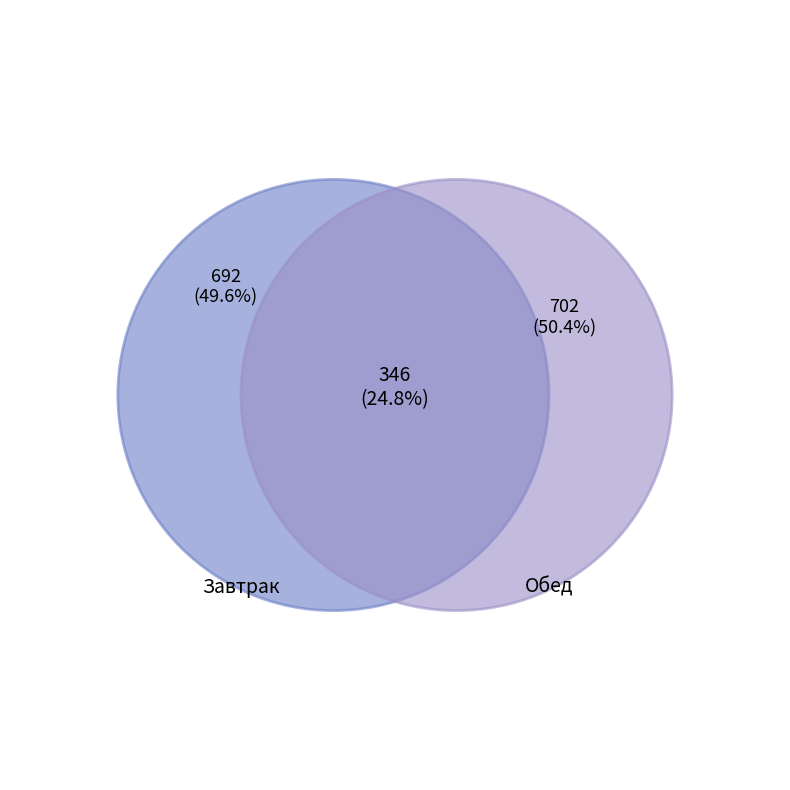

Is there a majority slice in this chart?

No